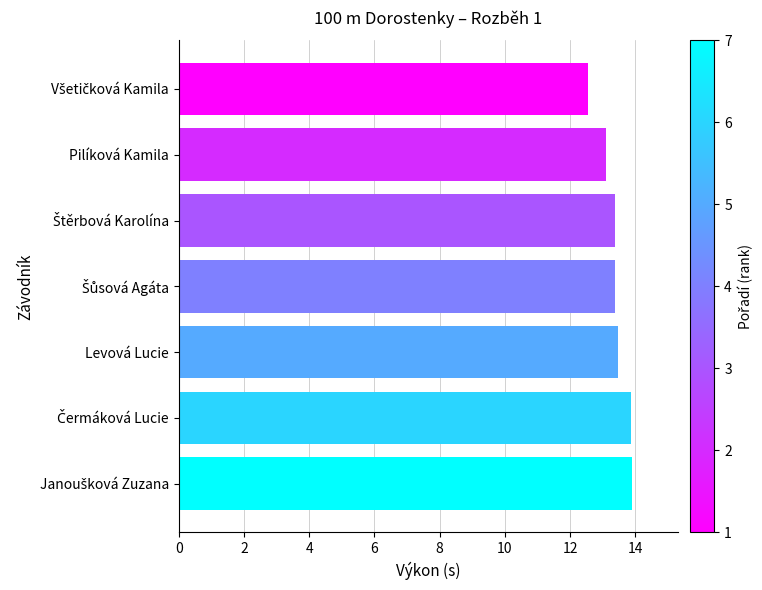

What is the minimum value shown in the chart?

12.6